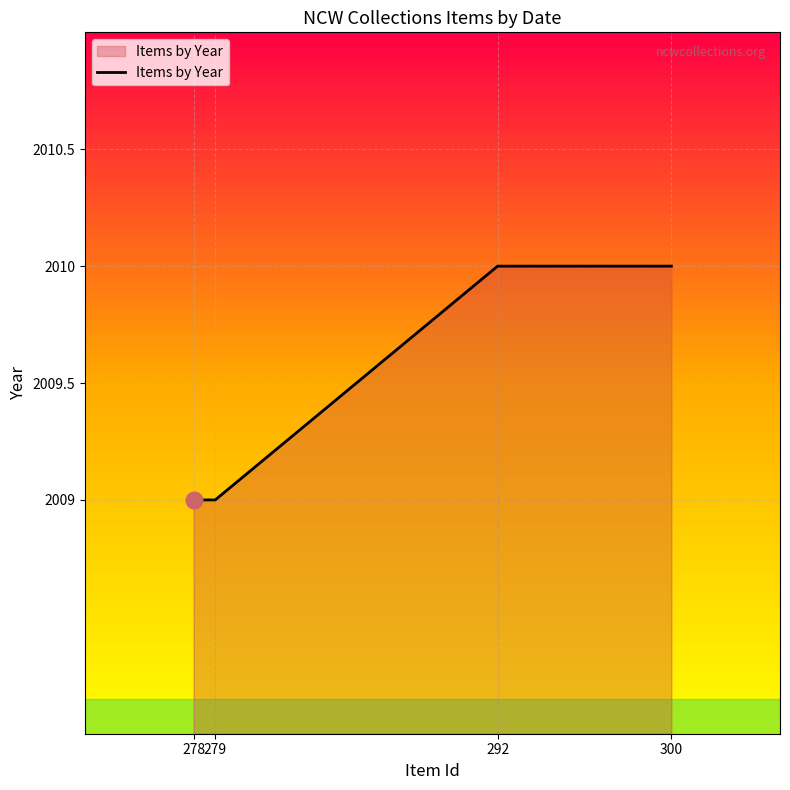

Count the values in the range 2009 to 2010.

4